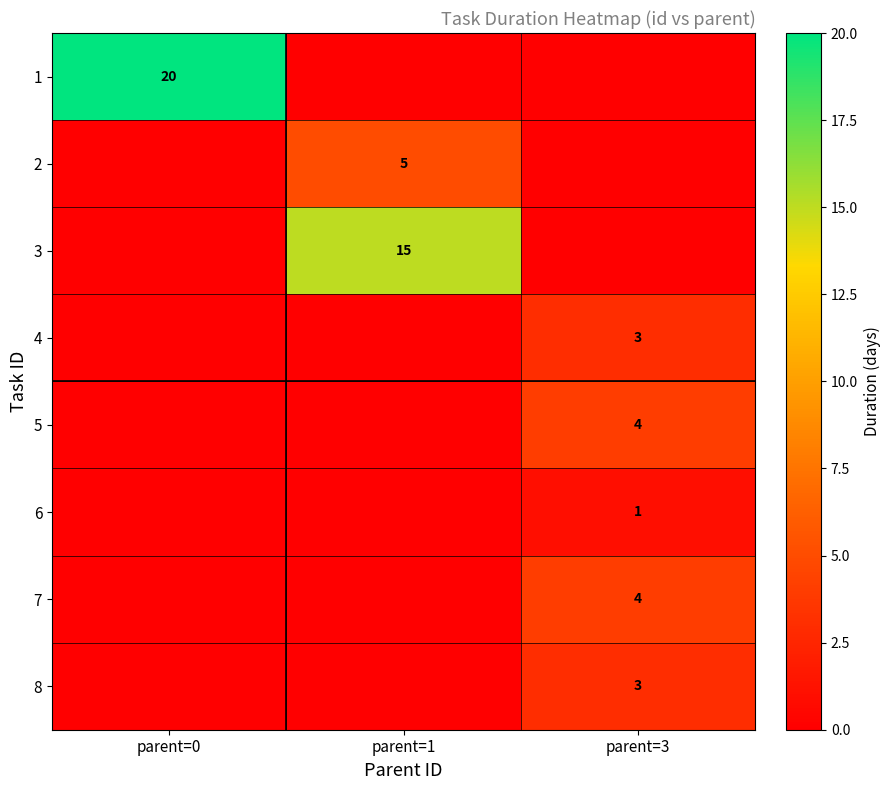

How many distinct data groups are displayed?

8